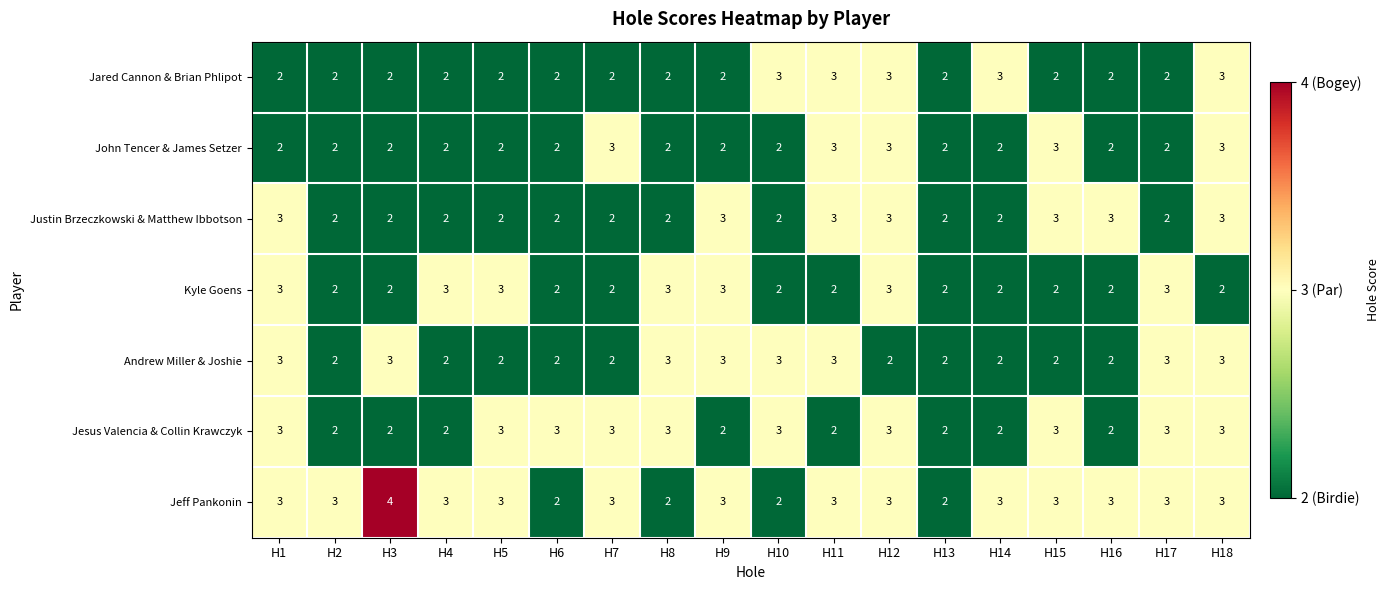

What is the maximum value shown in the chart?

4